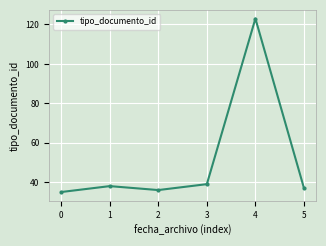

List the labels in order of value, smallest first.

0, 2, 5, 1, 3, 4